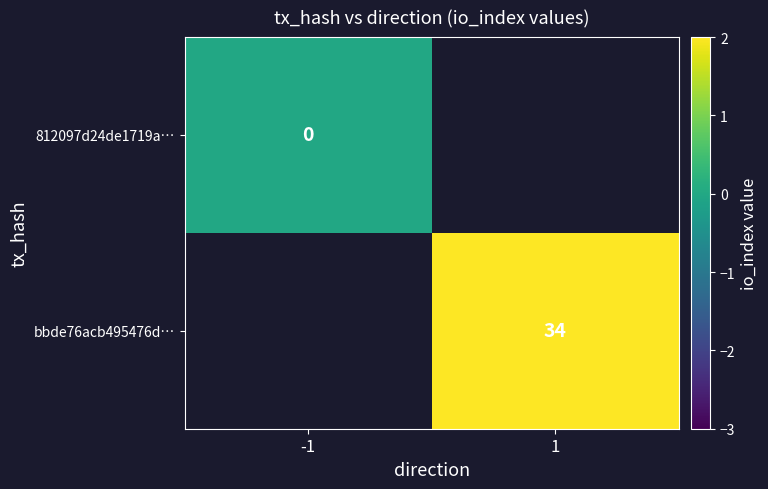

True or false: bbde76acb495476d… has a value of 34 at 1.

True